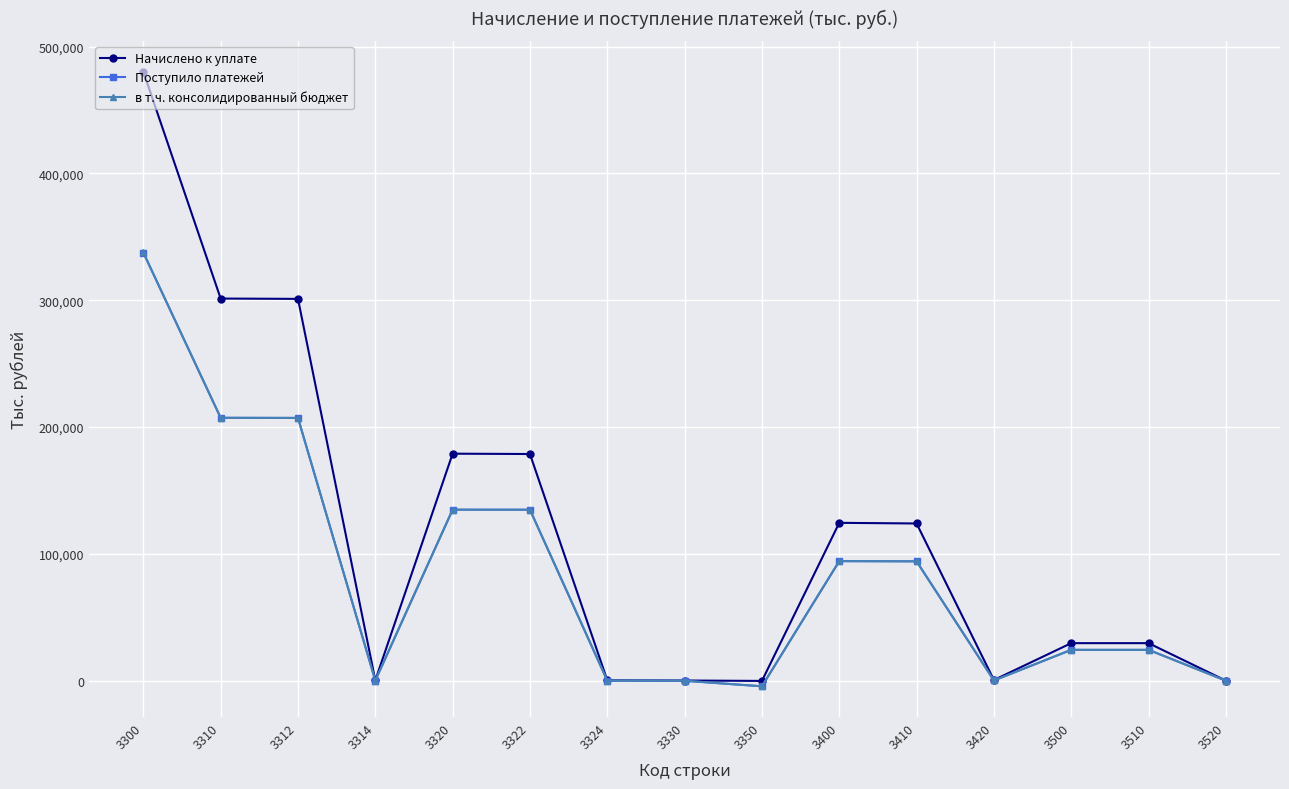

The value of Поступило платежей at 3400 is 94249. True or false?

True